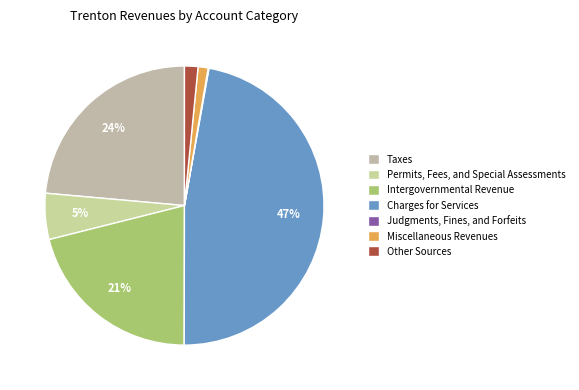

Approximately how many times larger is the value at Other Sources compared to Permits, Fees, and Special Assessments?

0.3